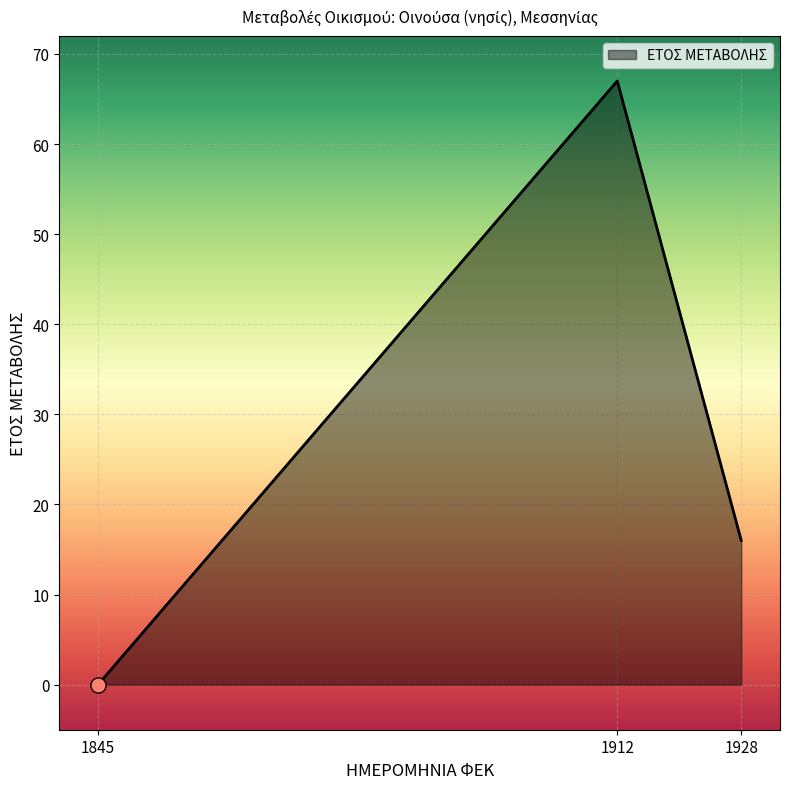

Between 1845 and 1928, which is larger?

1928